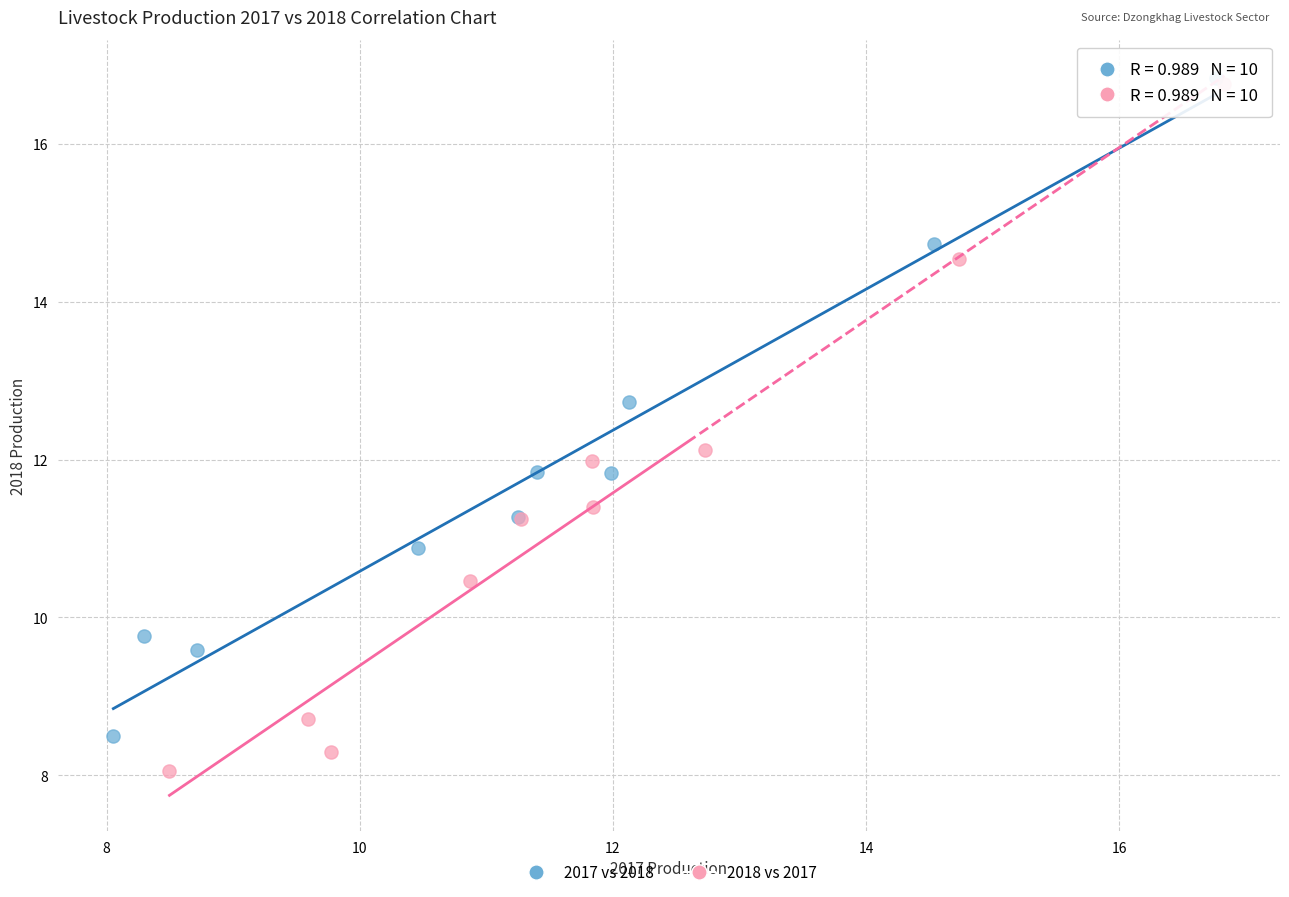

Which series has the widest spread of Y values?

2018 vs 2017